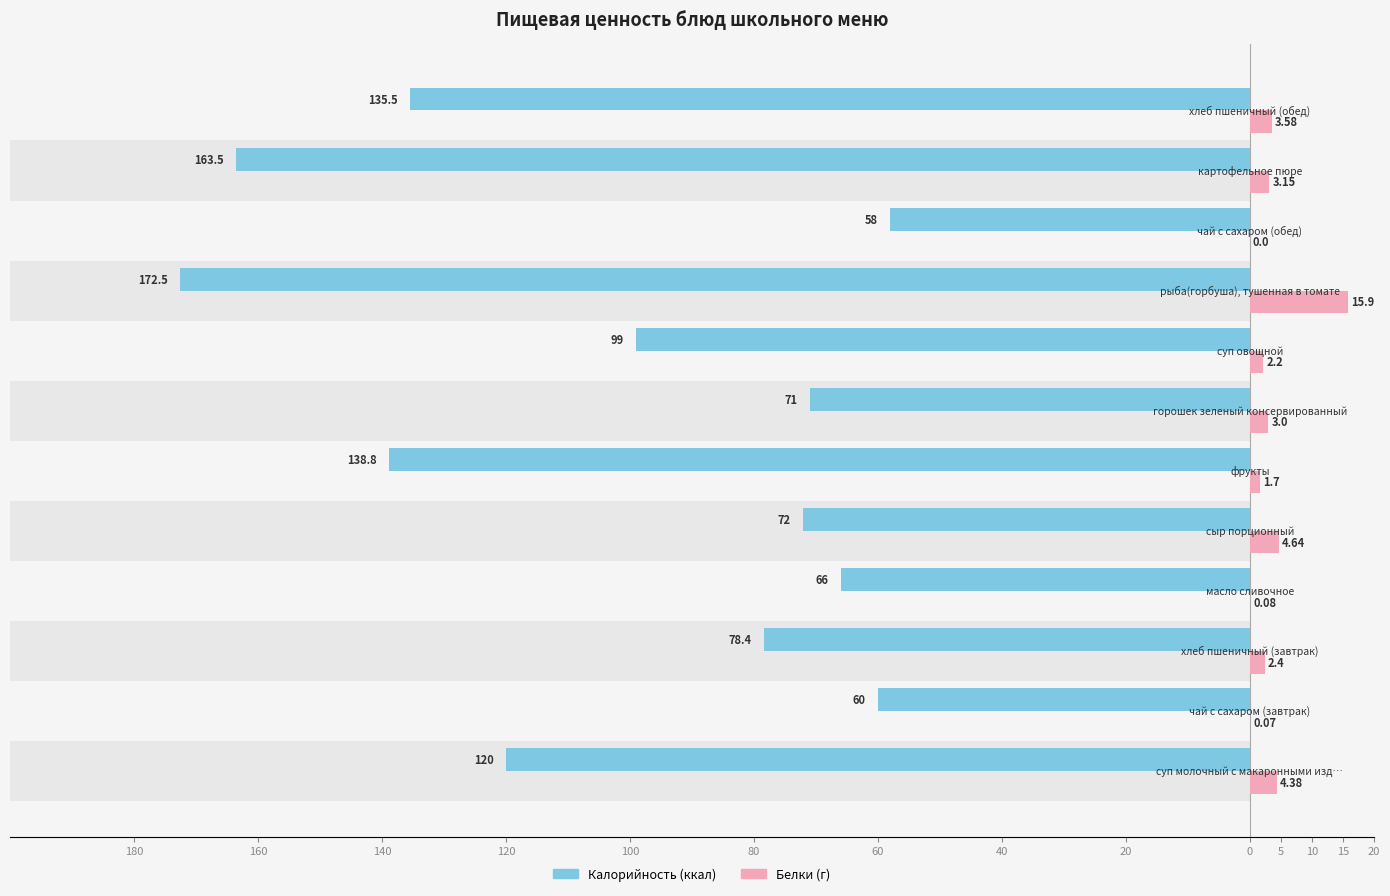

The value of Белки (г) at 20 is 7.4. True or false?

False